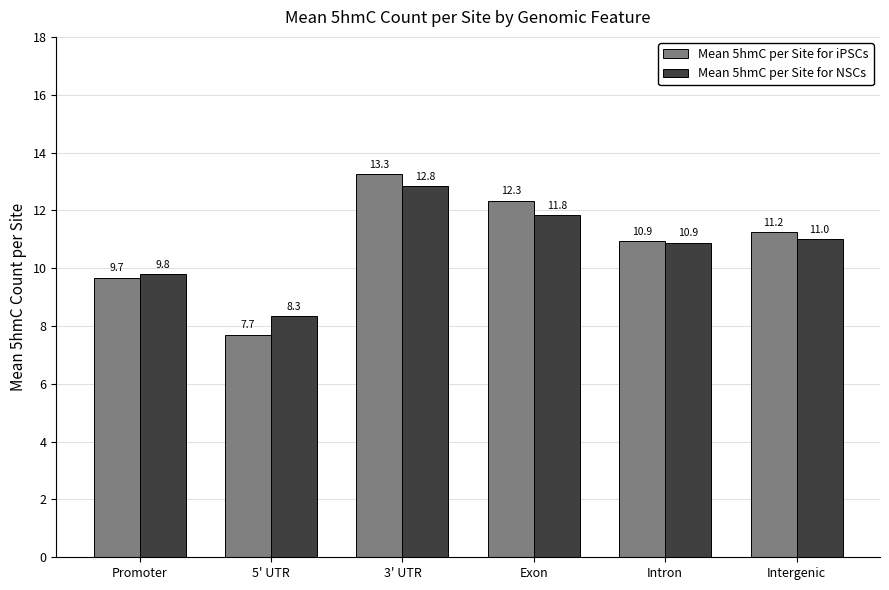

Between 3' UTR and Intergenic, which series saw the biggest shift?

Mean 5hmC per Site for iPSCs